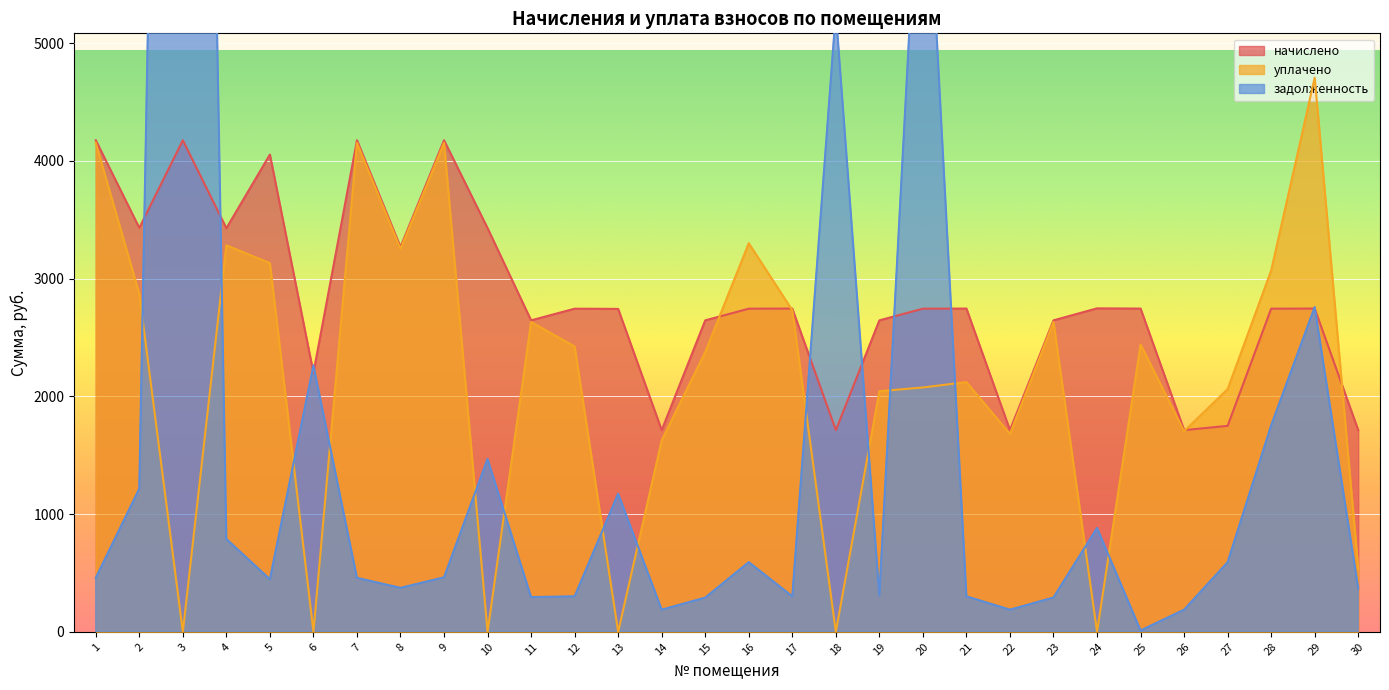

What is the approximate value of начислено at 30?

1713.1